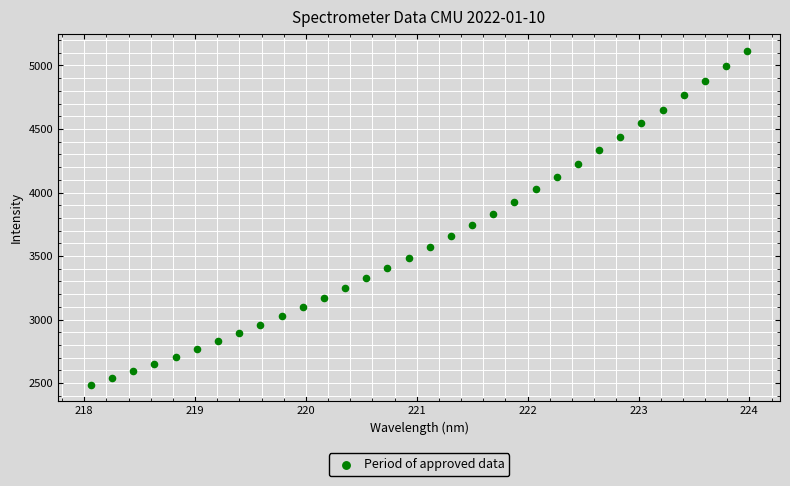

What is the range of Y values (max minus min)?

2629.5